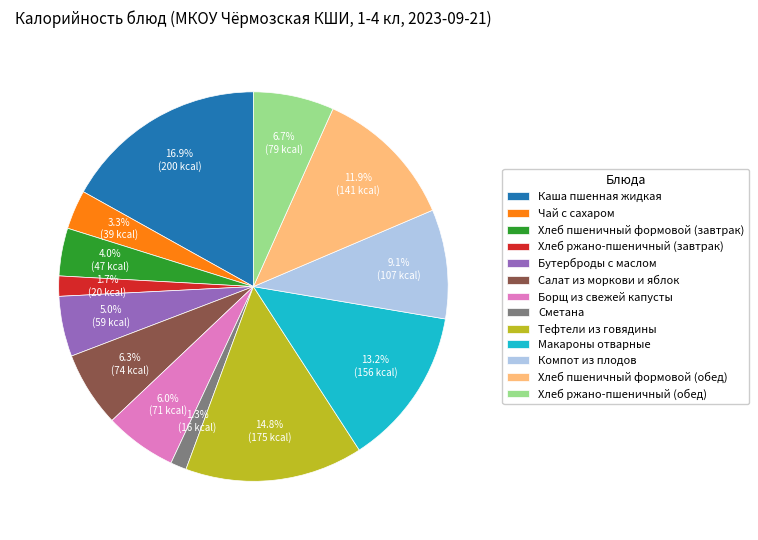

Approximately how many times larger is the value at Салат из моркови и яблок compared to Тефтели из говядины?

0.4